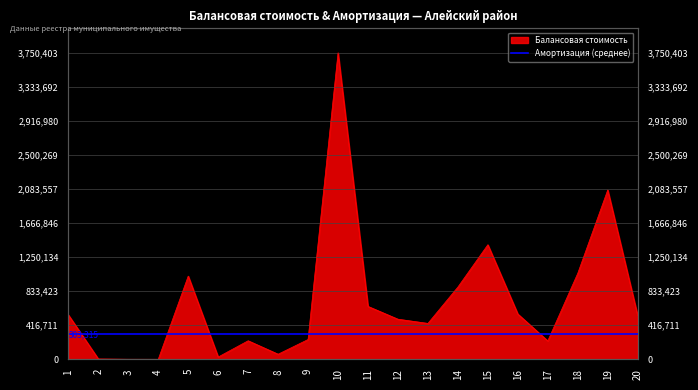

What is the difference between the maximum and minimum values?

3750393.2